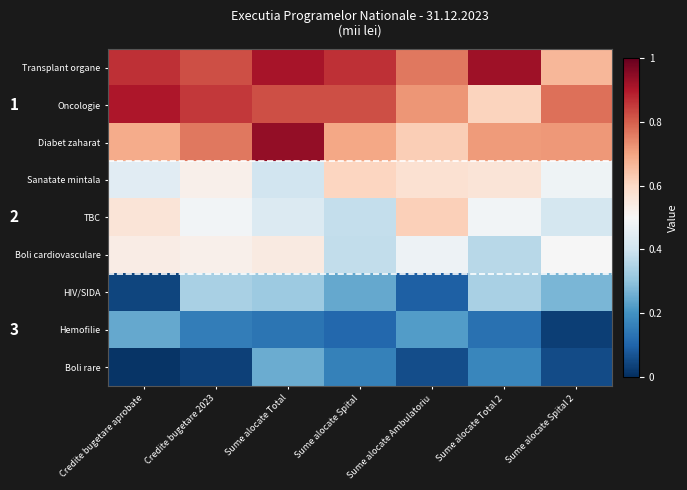

Is it true that Boli cardiovasculare equals 0.5 at Sume alocate Spital 2?

True